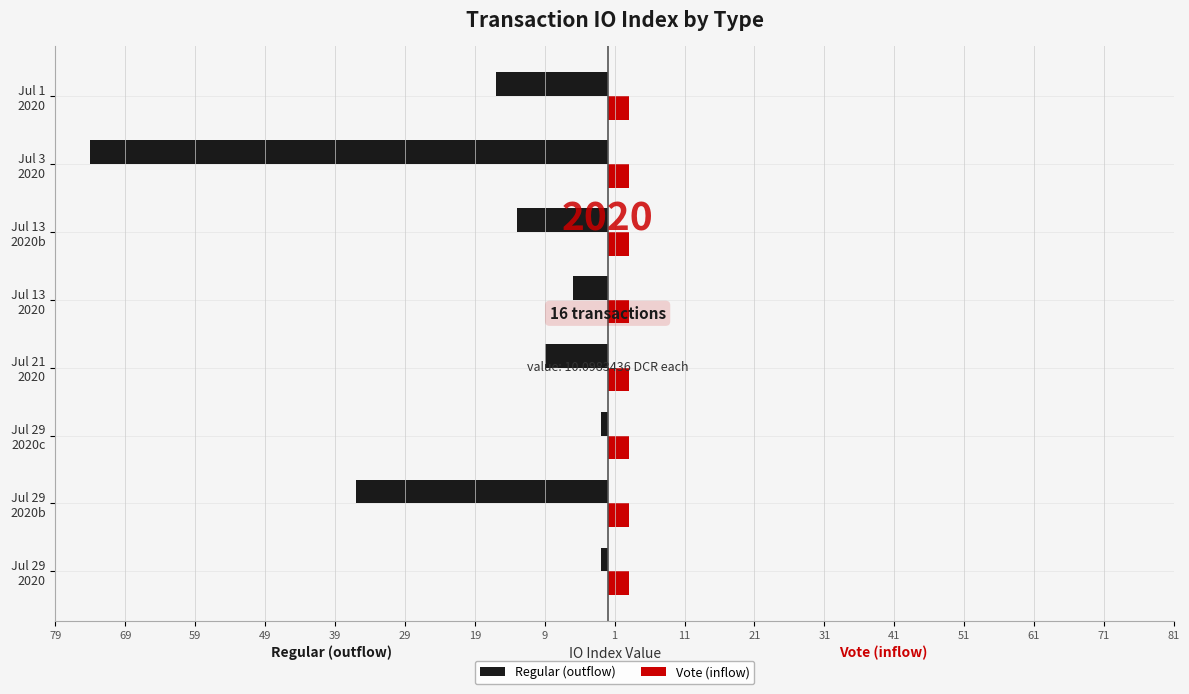

What are all the series names shown in the legend?

Regular (outflow), Vote (inflow)